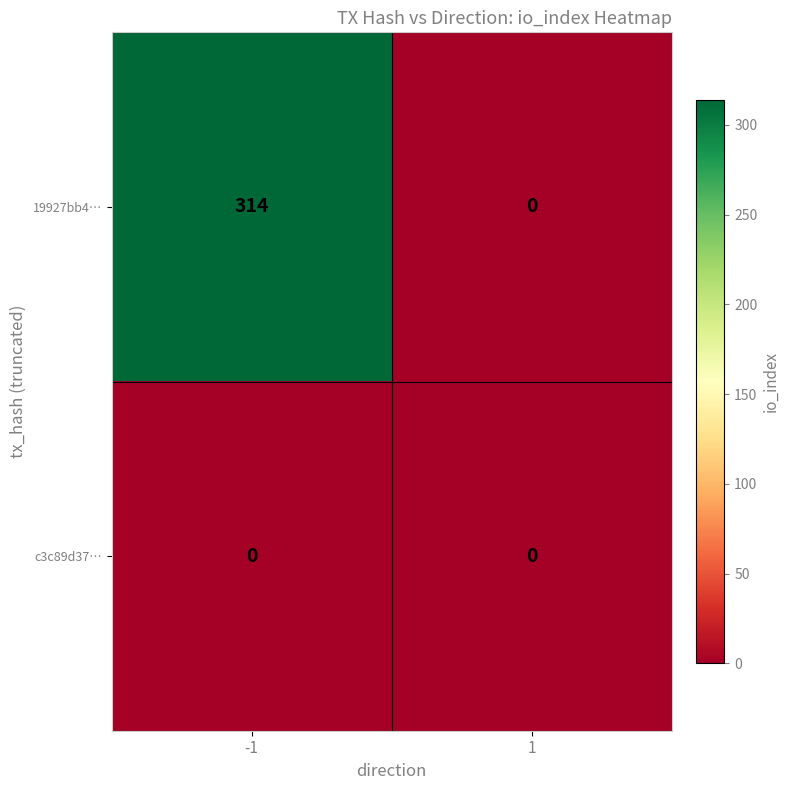

Between -1 and 1, which series saw the biggest shift?

19927bb4…